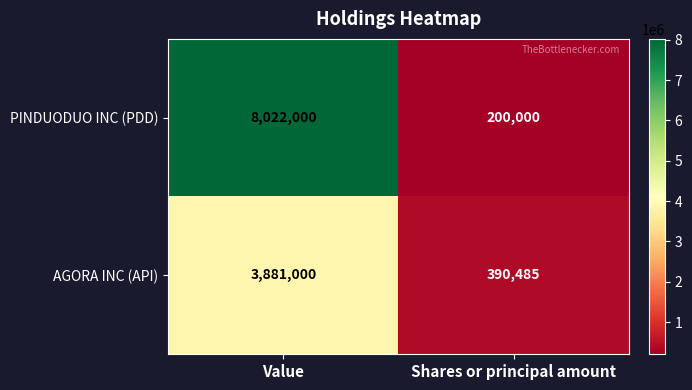

What is the sum of all AGORA INC (API) values?

4271485